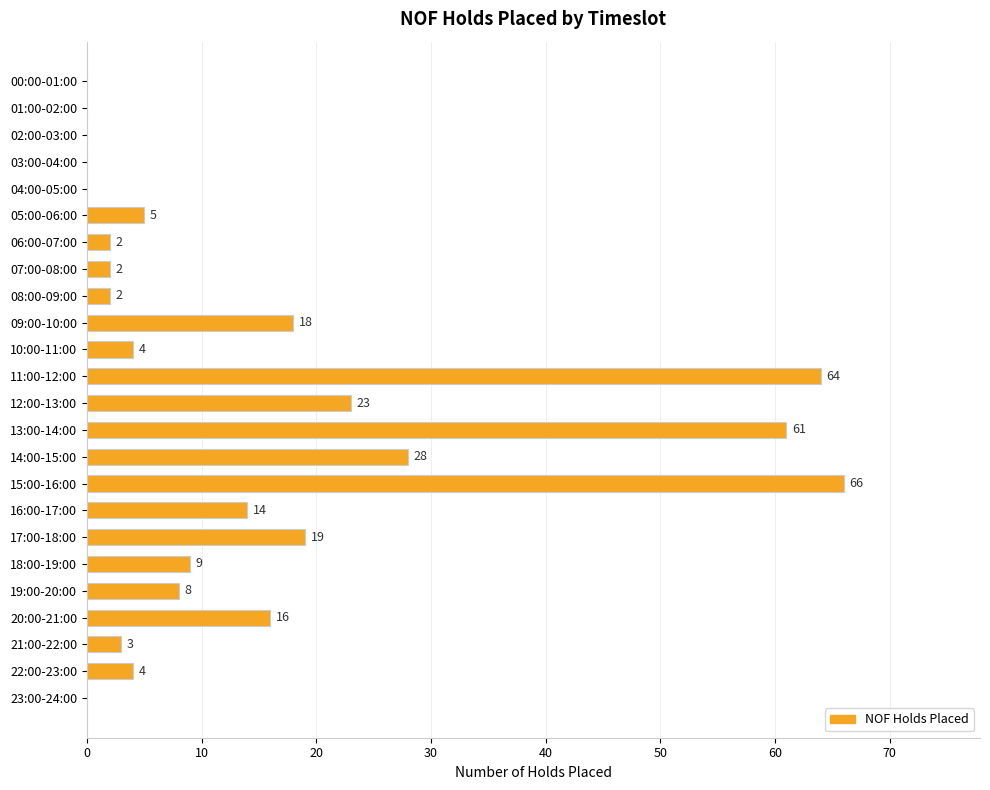

What is the maximum value shown in the chart?

66